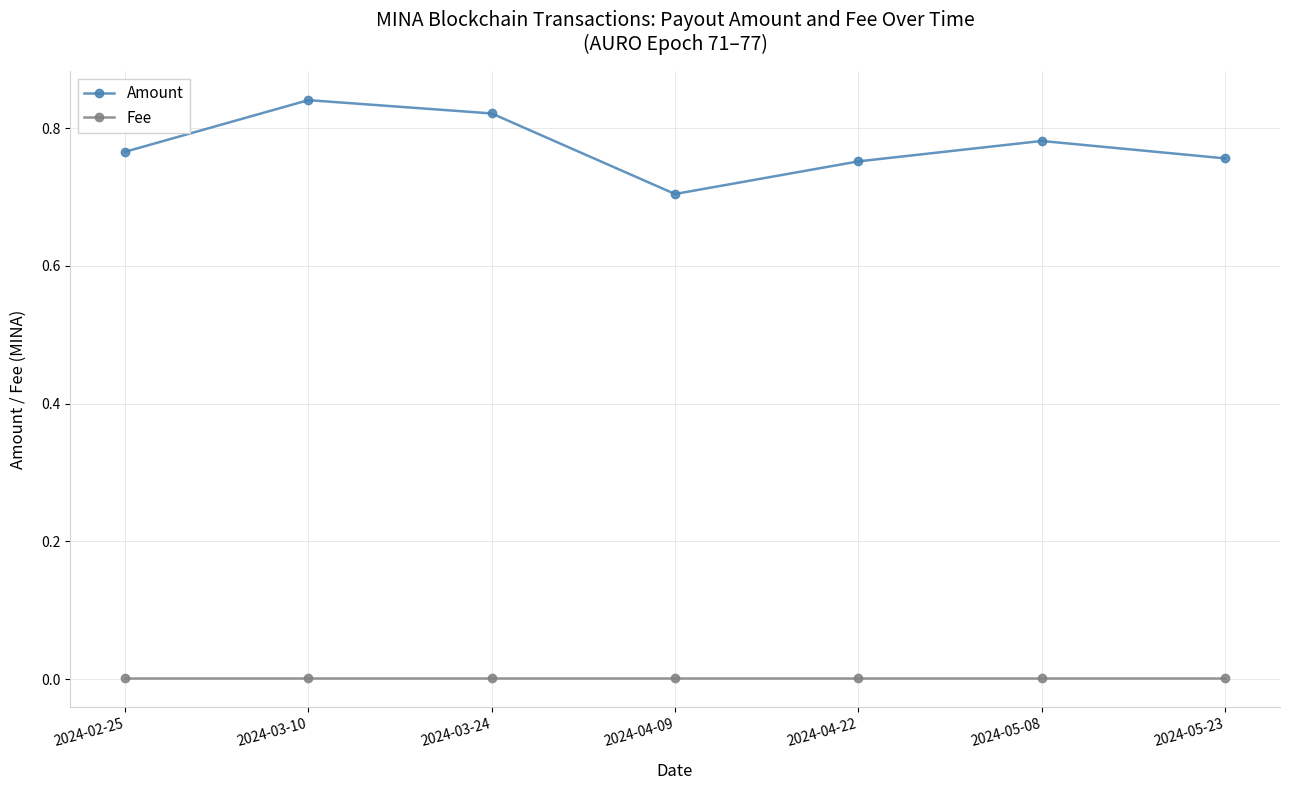

Which series has the largest total across all categories?

Amount